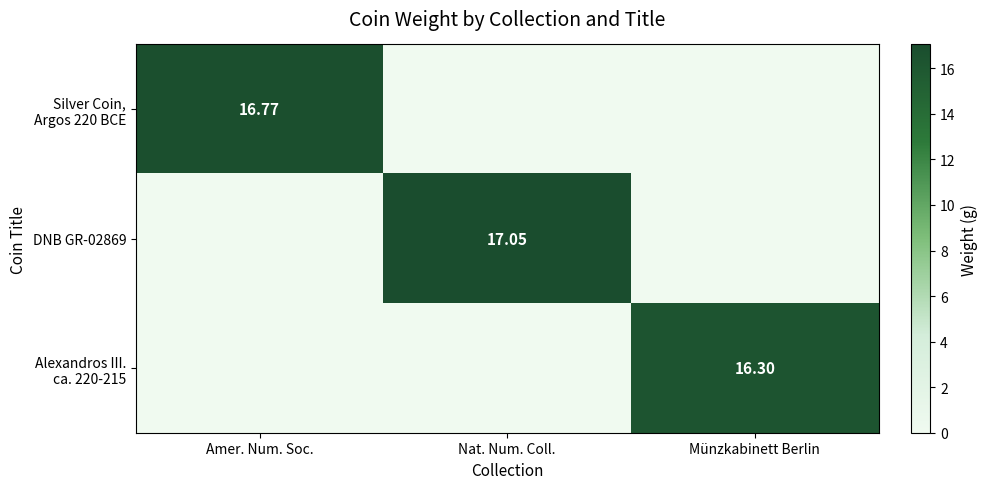

The value of Alexandros III. ca. 220-215 at Amer. Num. Soc. is 9.8. True or false?

False